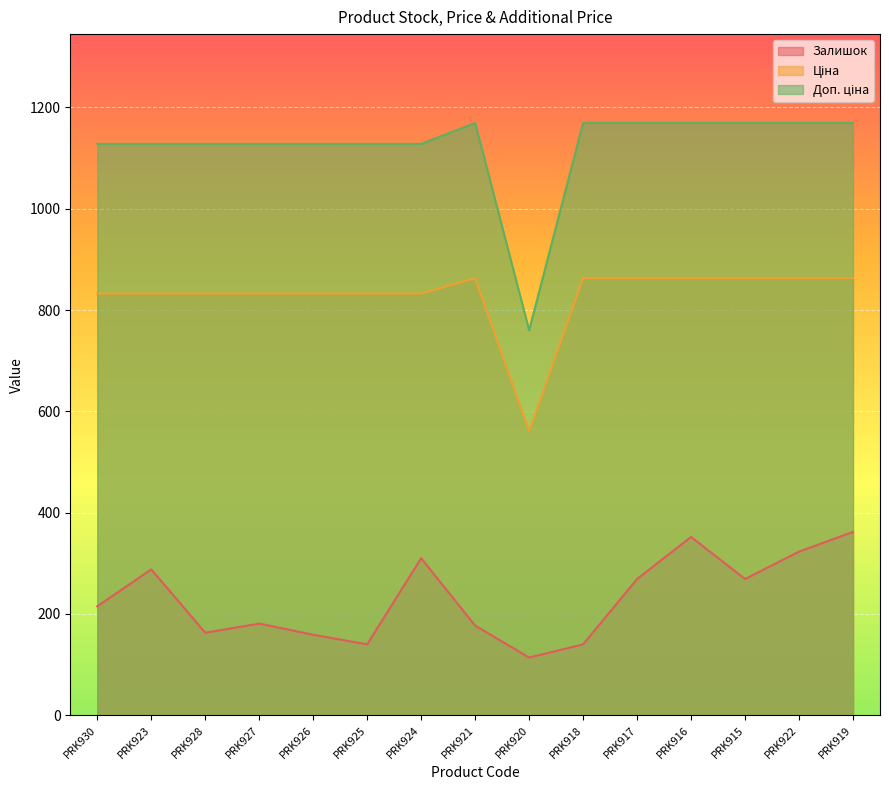

How many series are shown in this chart?

3